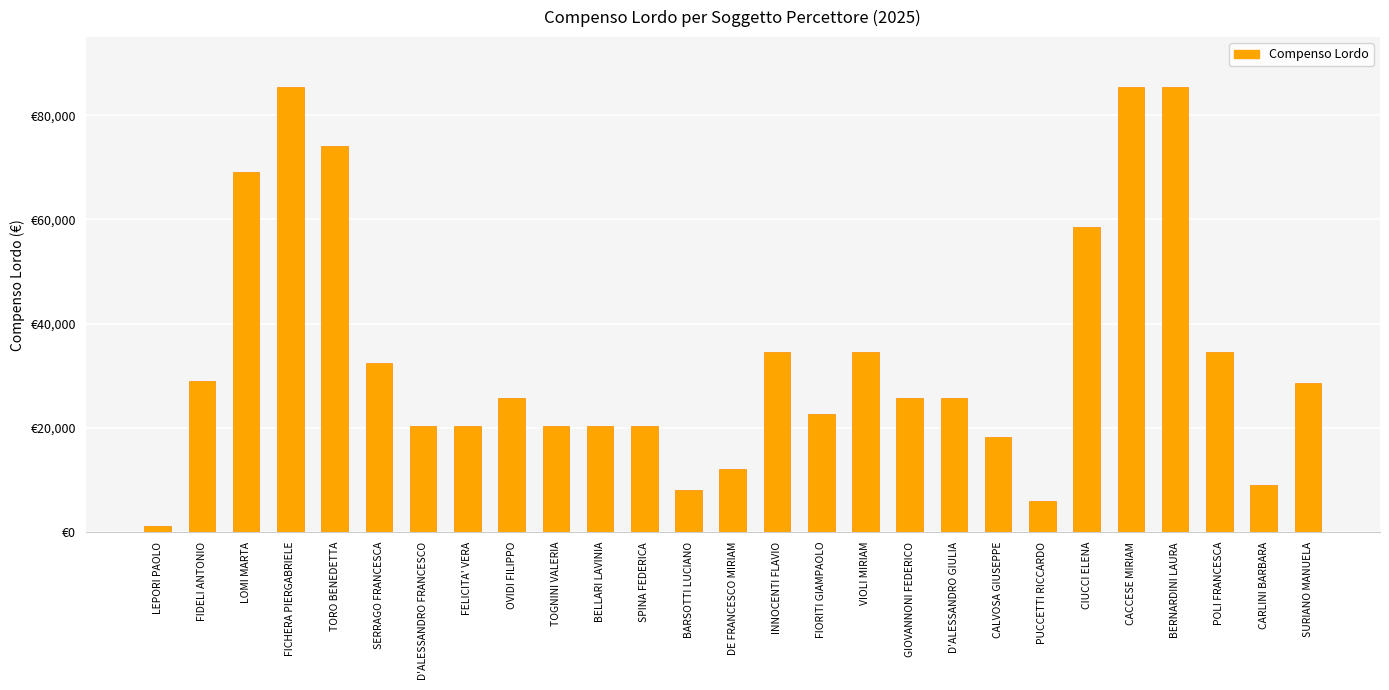

What is the sum of the values at D'ALESSANDRO FRANCESCO and SPINA FEDERICA?

40560.0